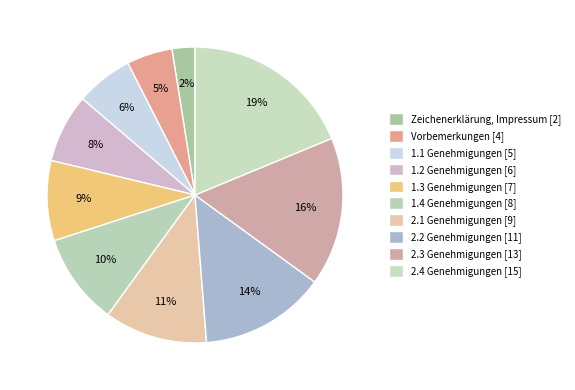

How many slices are in this pie chart?

10